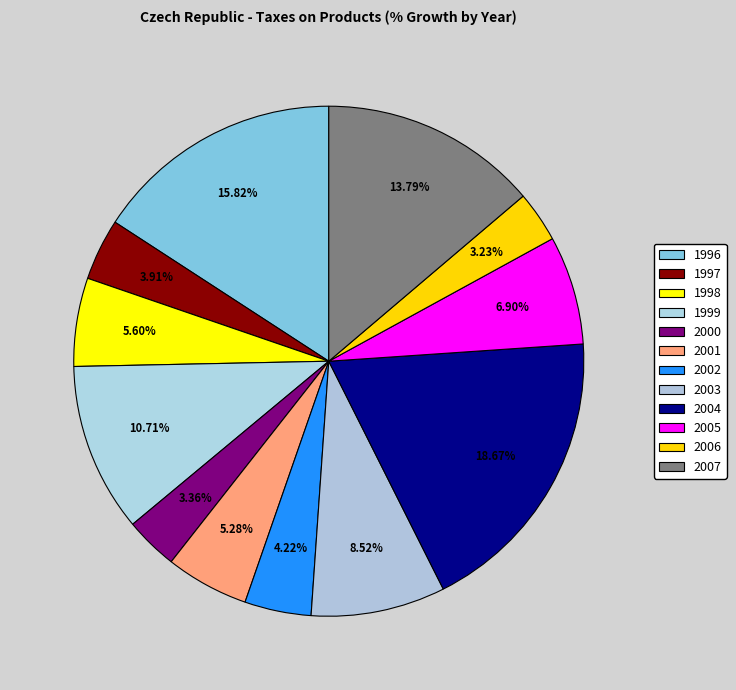

Which slice is the largest?

2004